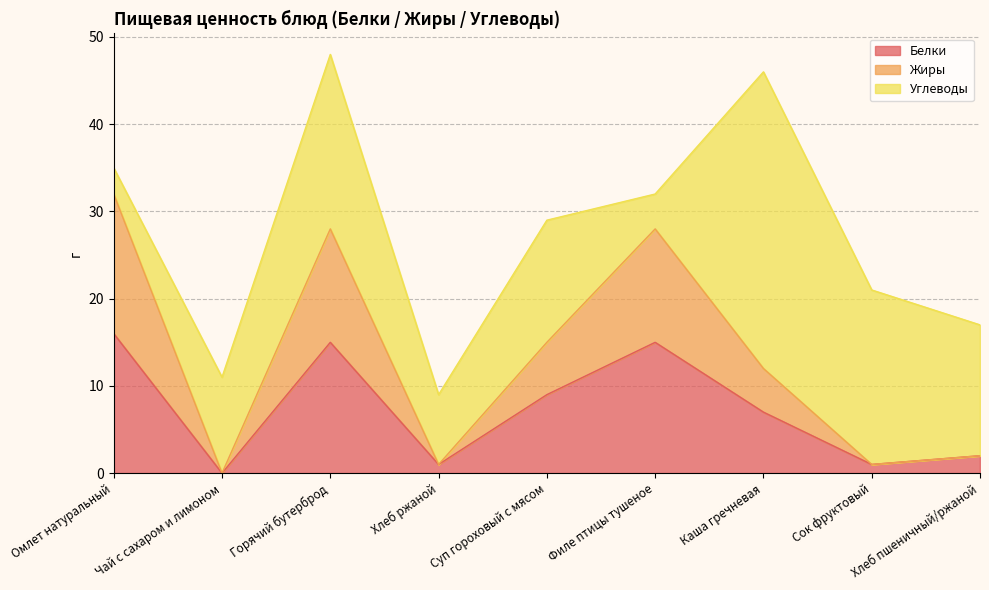

Which has a higher value, Хлеб пшеничный/ржаной or Омлет натуральный?

Омлет натуральный